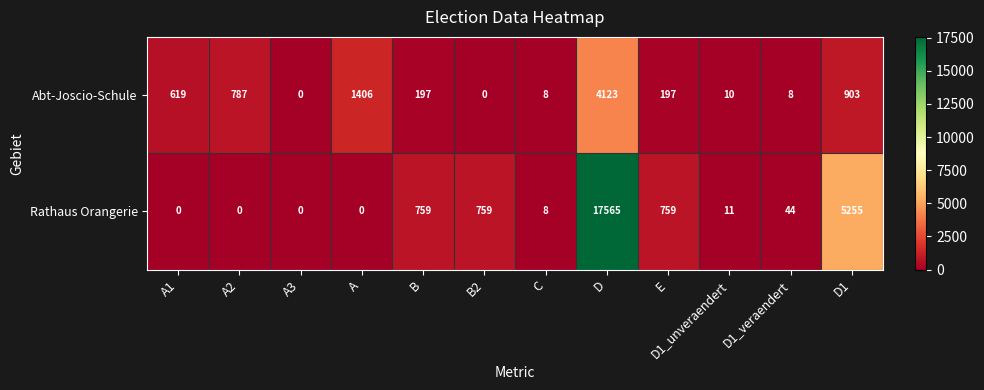

What is the difference between the second highest and minimum values in the Abt-Joscio-Schule series?

1406